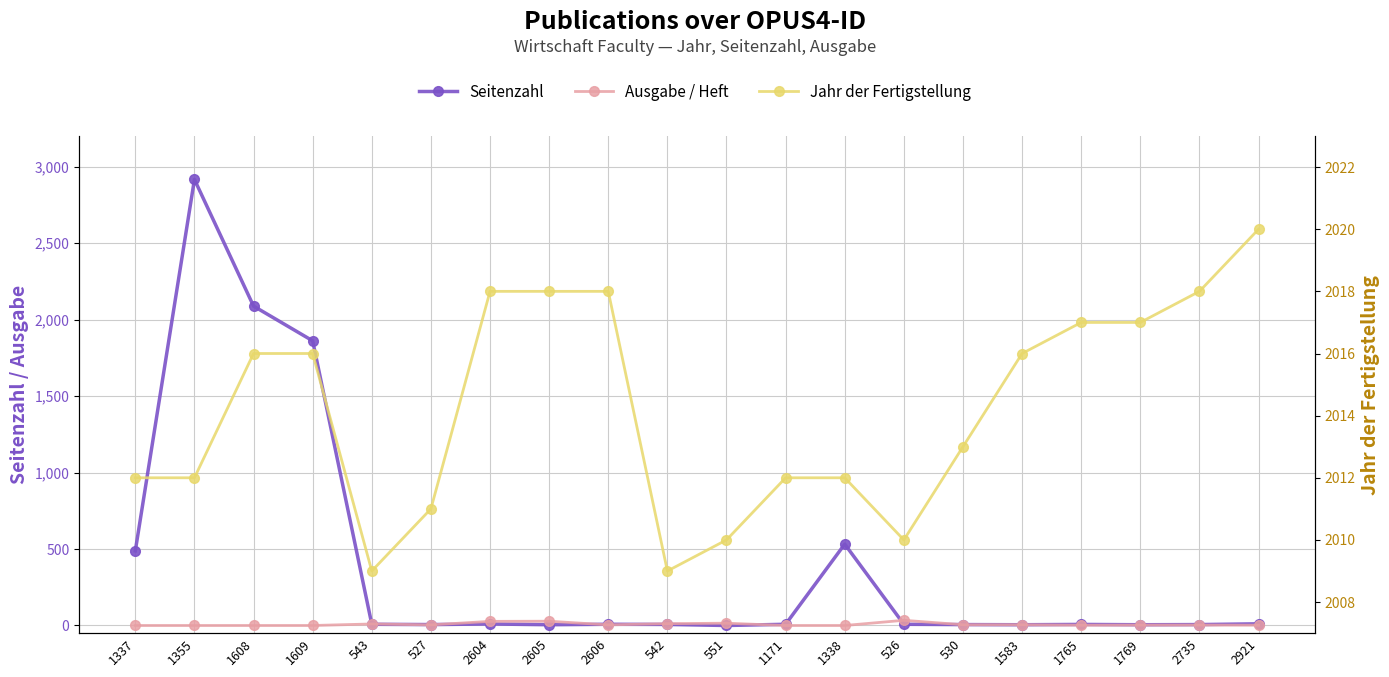

The Seitenzahl series shows 5 at 2604. True or false?

False